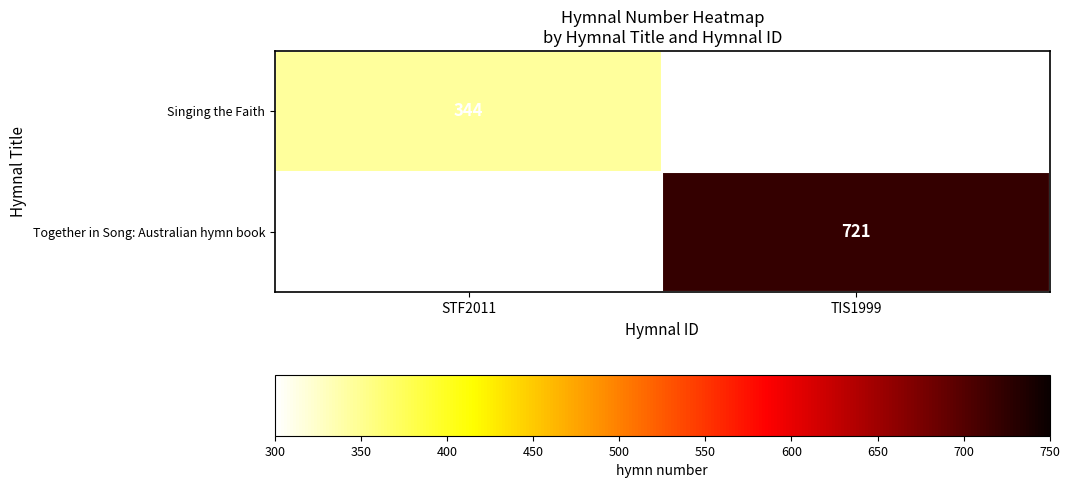

Is it true that Singing the Faith equals 482.4 at STF2011?

False